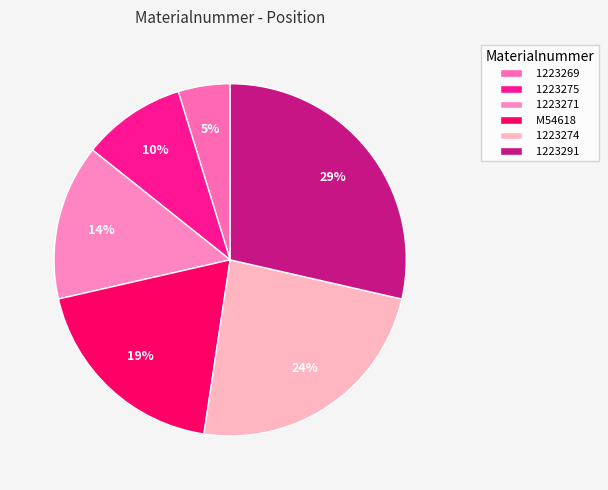

Rank the categories by value from lowest to highest.

1223269, 1223275, 1223271, M54618, 1223274, 1223291